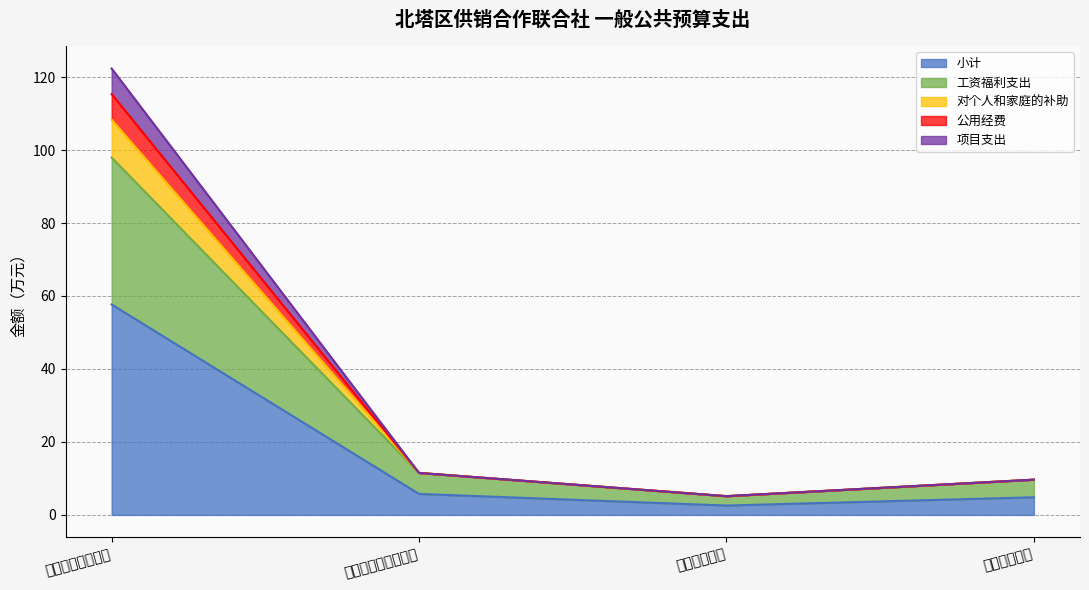

What is the sum of the 小计 values at 住房保障支出 and 社会保障和就业支出?

10.6